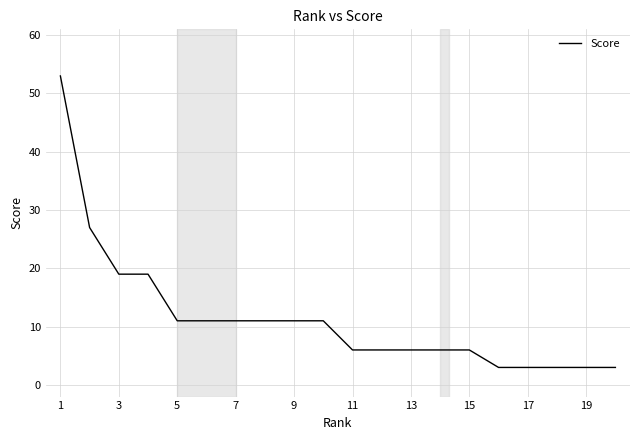

Reading right to left, extract all data points from this chart.

3	3	3	3	3	6	6	6	6	6	11	11	11	11	11	11	19	19	27	53